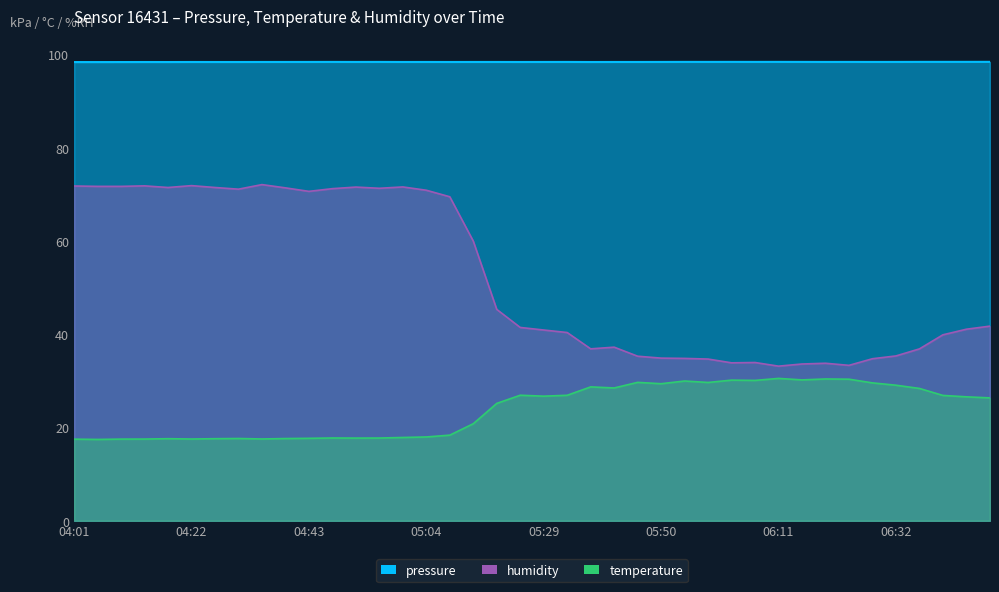

At which label is temperature closest to 23?

05:12